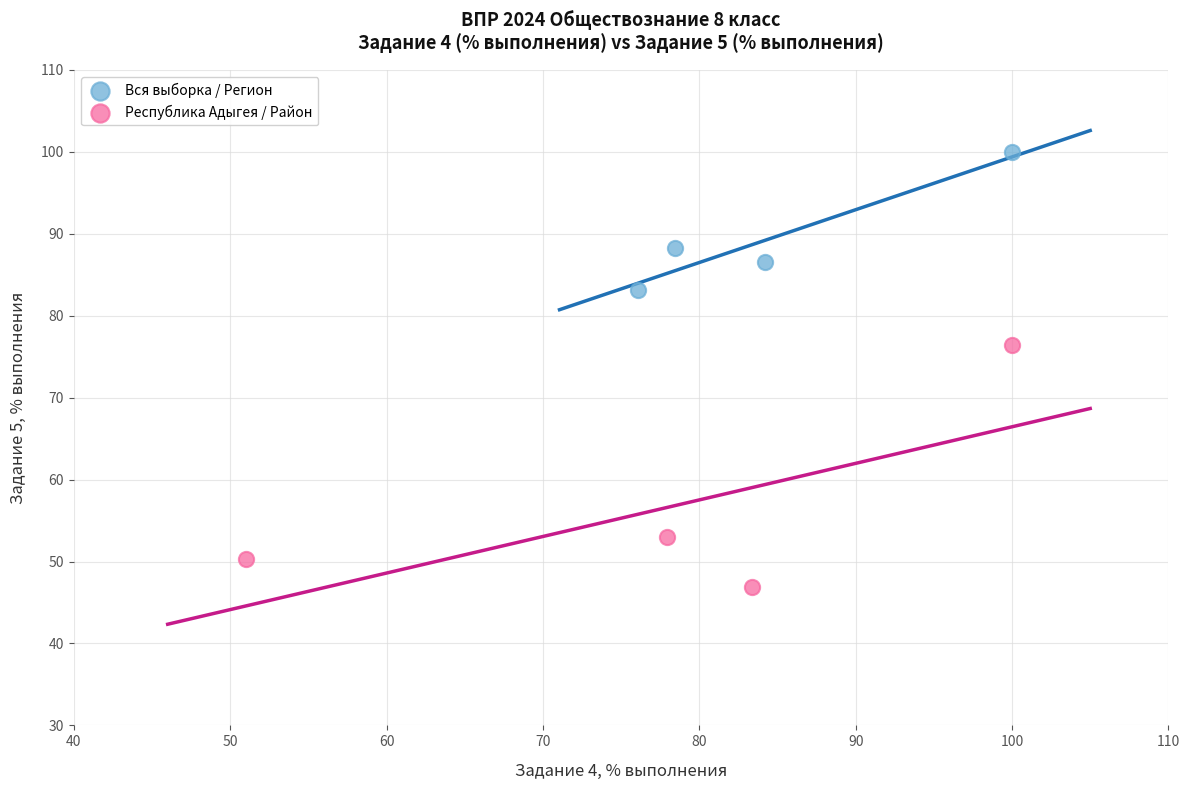

Which series reaches the minimum Y coordinate?

Республика Адыгея / Район